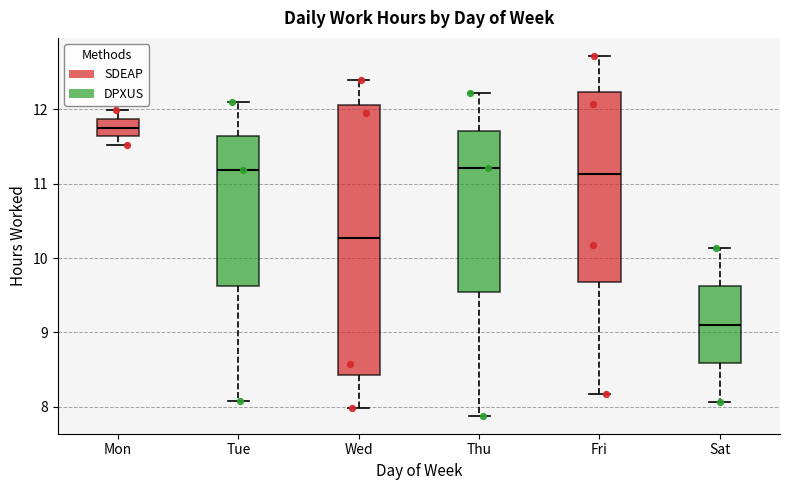

Which box is the tallest, from its lower edge to its upper edge?

Wed